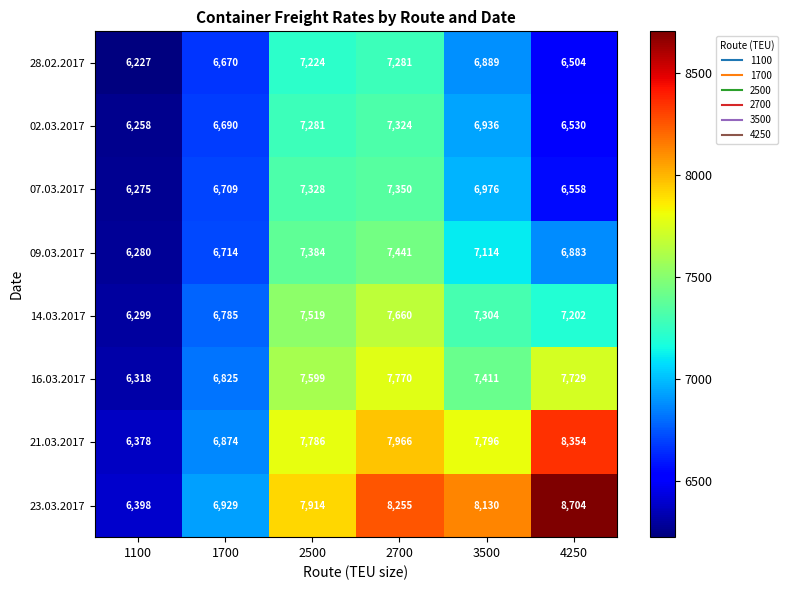

What is the minimum value shown in the chart?

6227